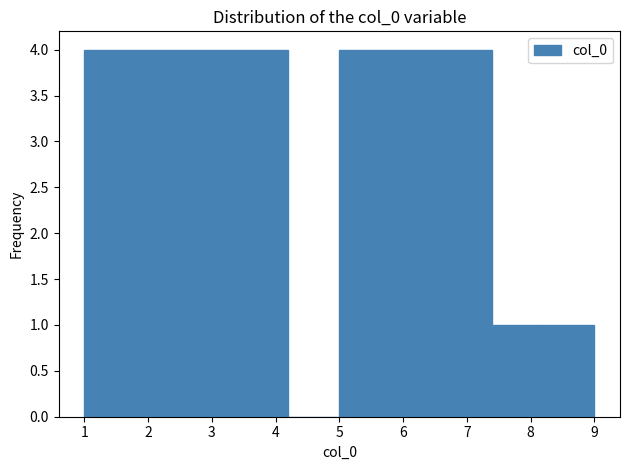

What is the height of the bar covering 1.0 to 1.8 on the x-axis? The values are not printed on the chart, so give them approximately, as read against the axis.

4